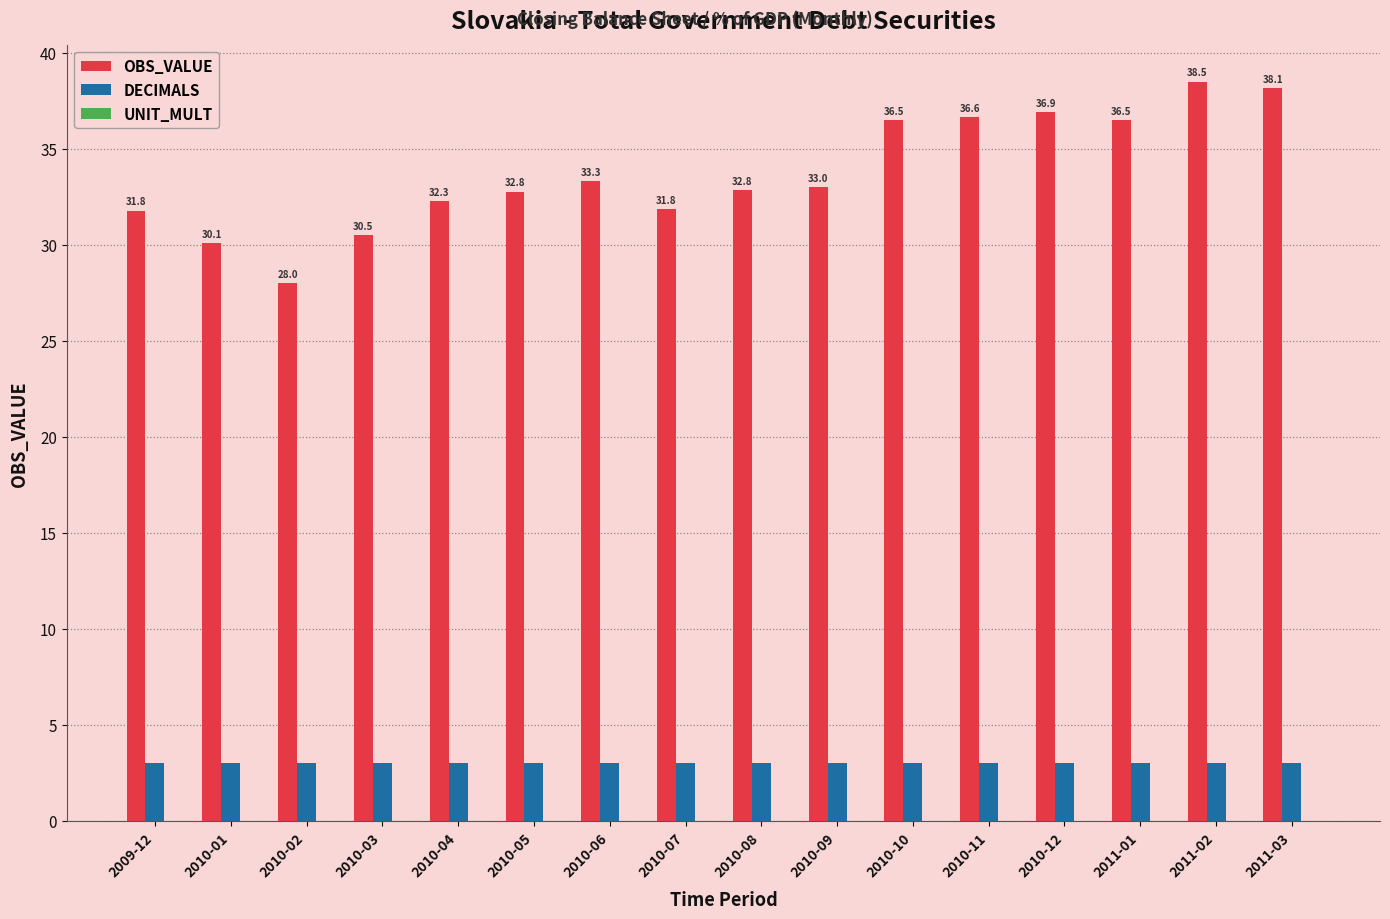

What is the approximate value of OBS_VALUE at 2010-02?

28.0